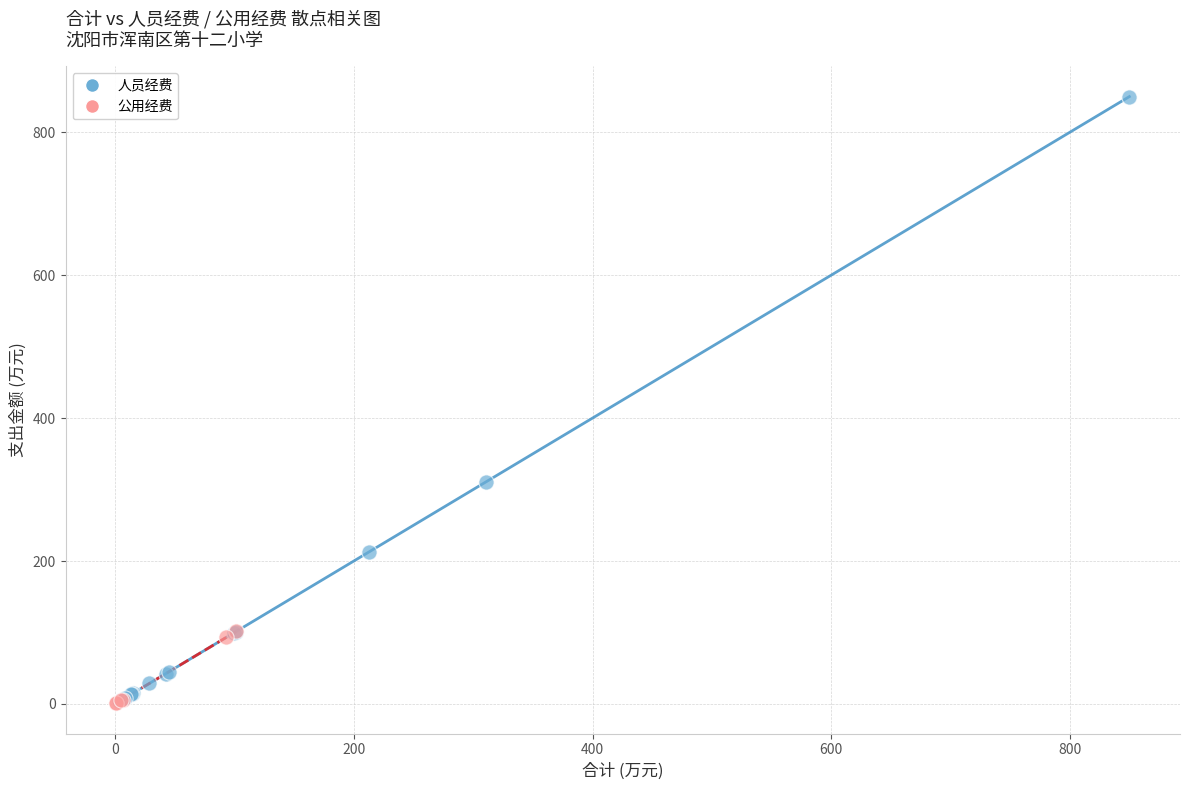

Which series reaches the maximum Y coordinate?

人员经费